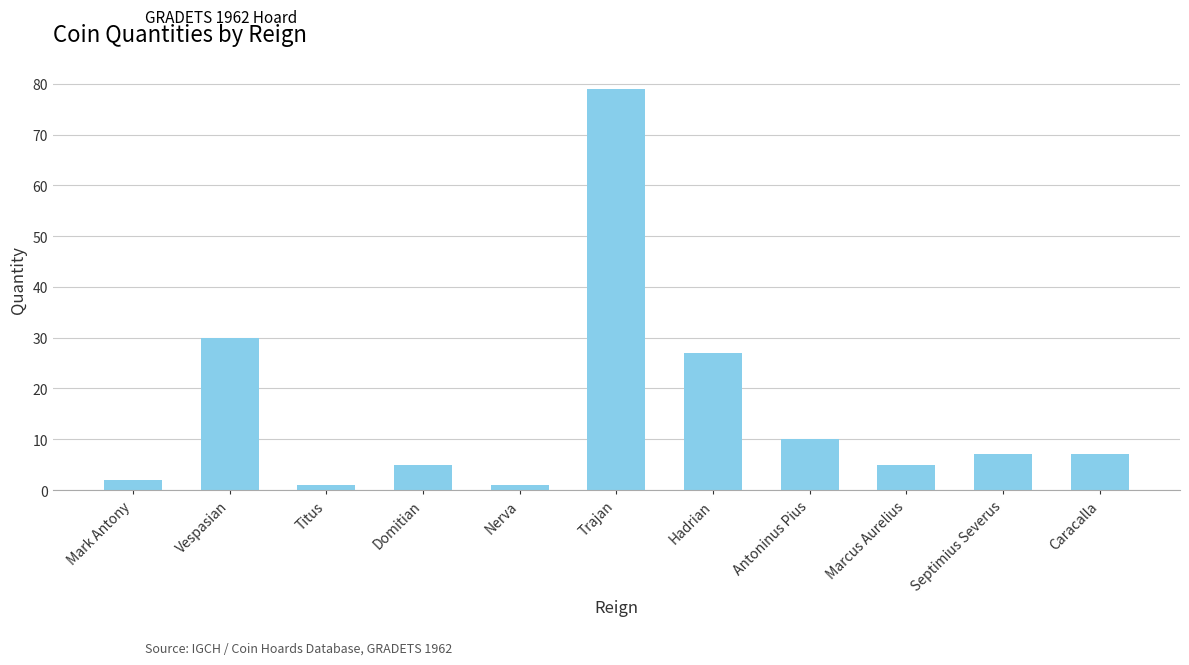

Which has a higher value, Trajan or Nerva?

Trajan